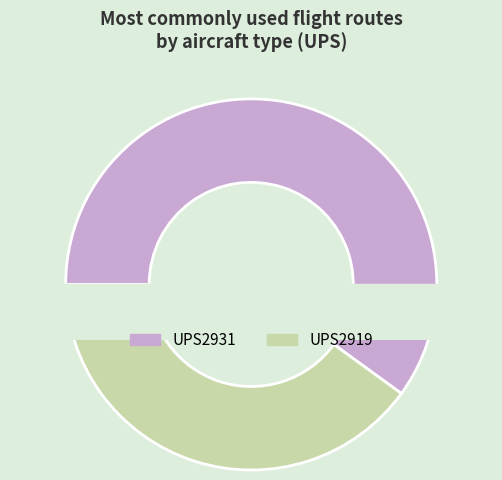

Approximately how many times larger is the value at UPS2931 compared to UPS2919?

1.5